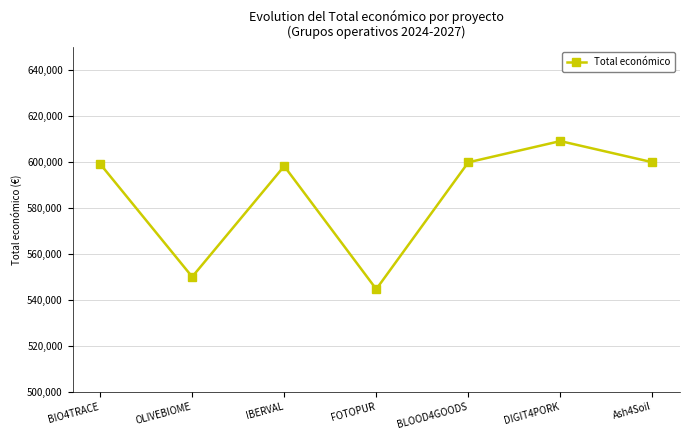

The value at IBERVAL is 598303. True or false?

True